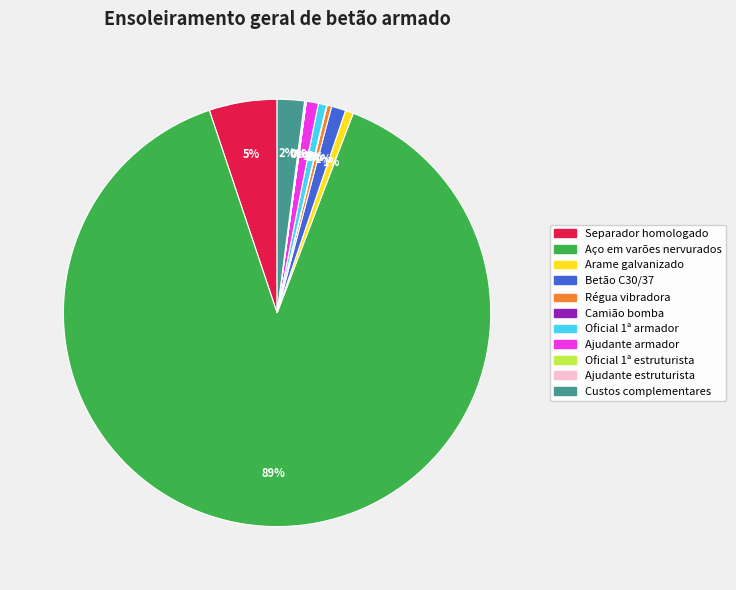

To the nearest percent, what percentage of the pie is Separador homologado?

5%